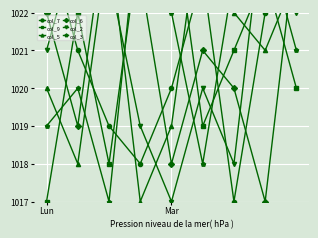

Count the number of categories in the chart.

9